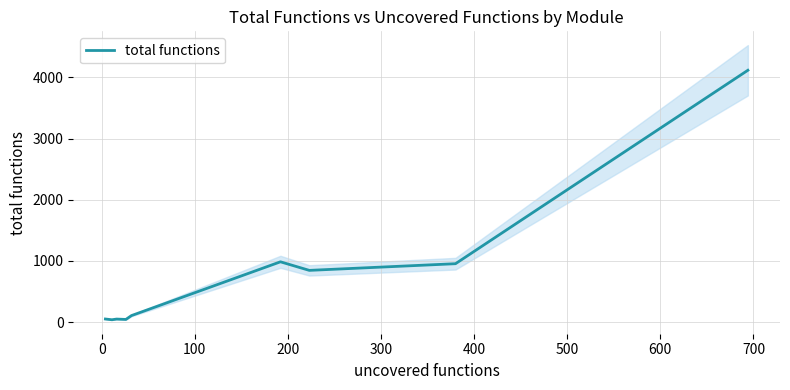

What is the sum of the values at 400 and 0?

1023